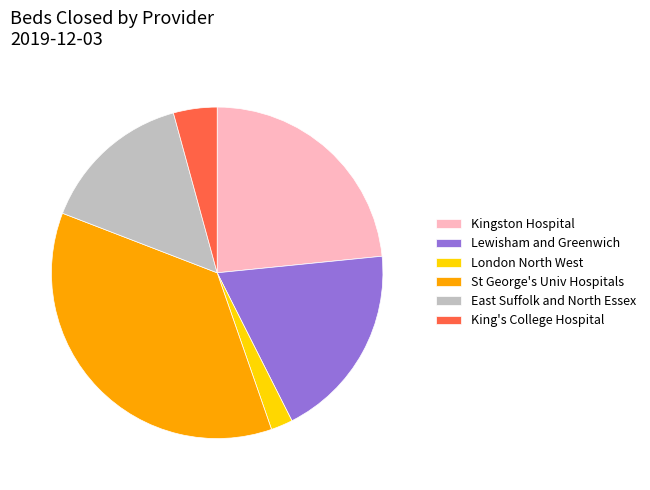

How many slices are in this pie chart?

6